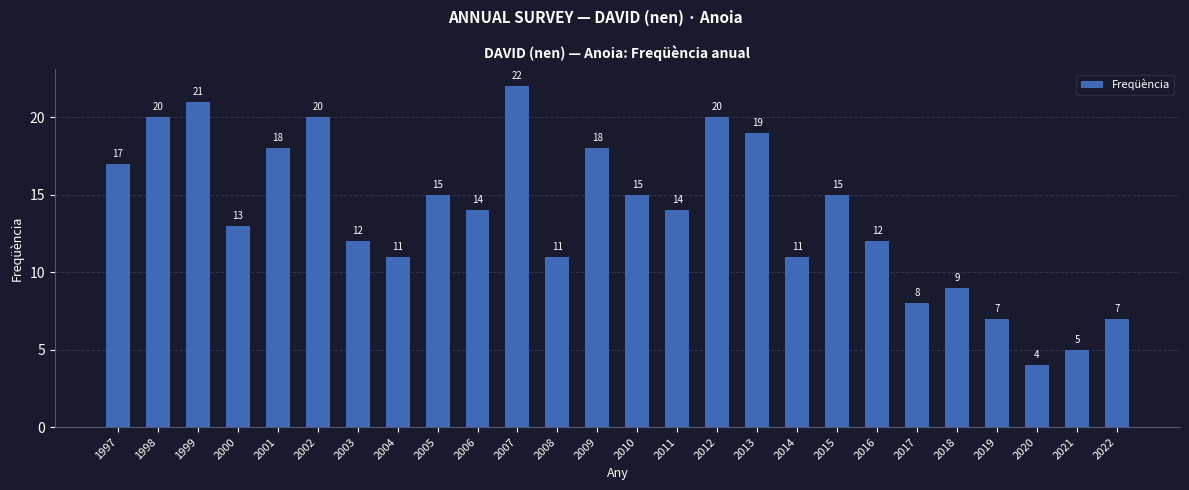

The chart shows a value of 12 at 2016. True or false?

True